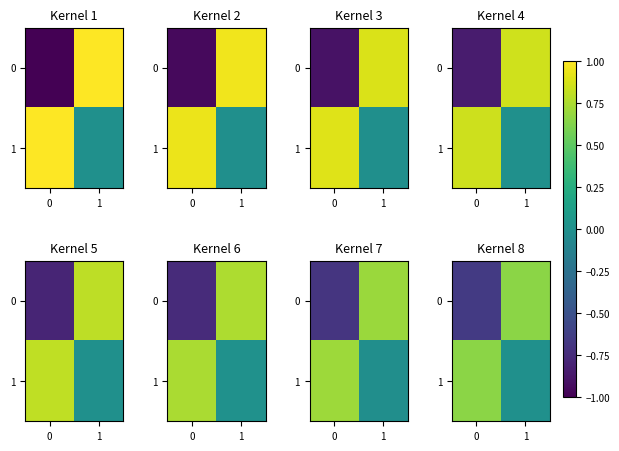

What is the highest value of the 1 series?

0.6